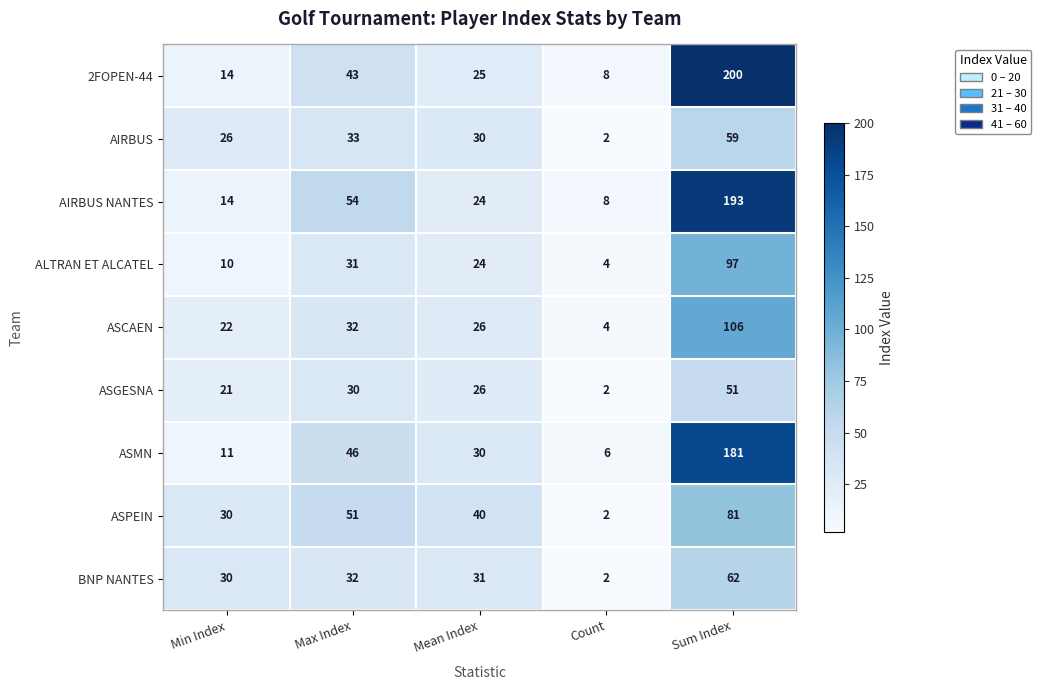

What is the total value across all series at Sum Index?

1030